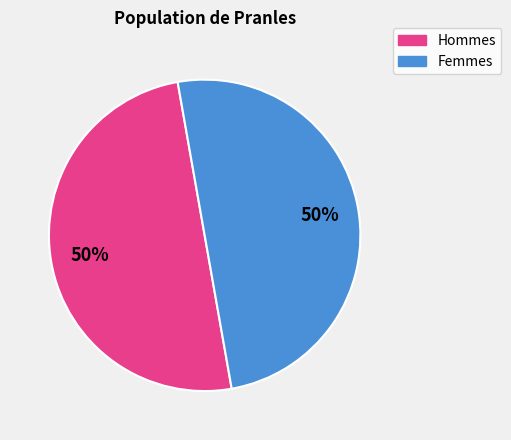

To the nearest percent, what is the average slice percentage?

50%